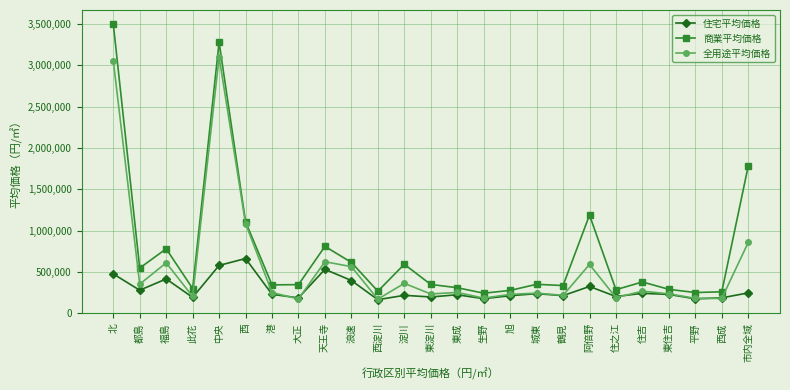

What is the label of the 6th point from the right?

住之江